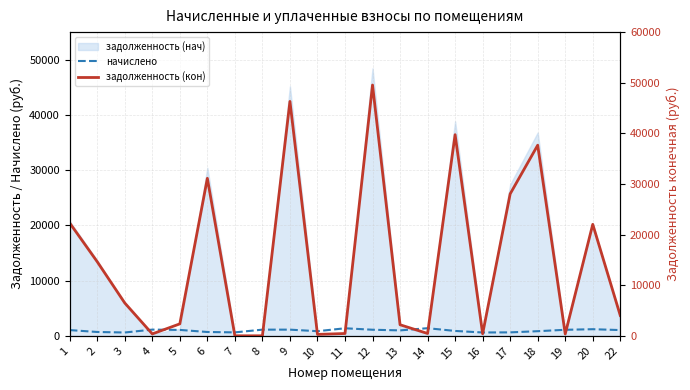

What is the maximum value shown in the chart?

49544.7